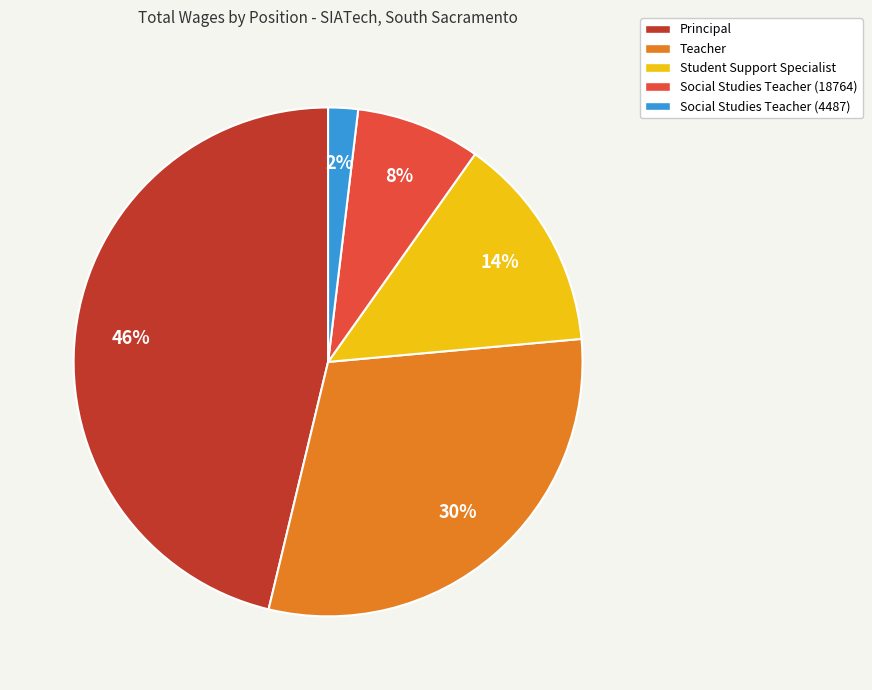

Which slice is the largest?

Principal